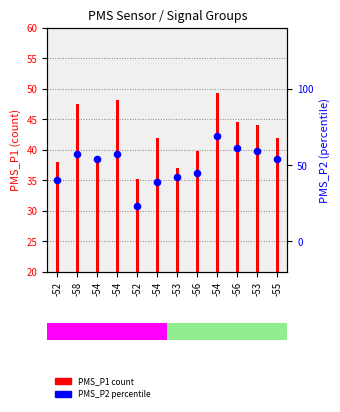

Which series contains the lowest Y value?

PMS_P2